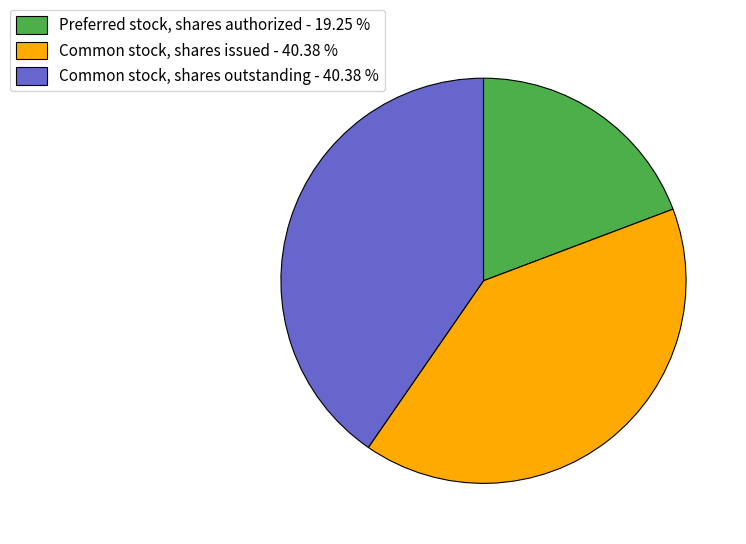

Do Preferred stock, shares authorized and Common stock, shares issued together represent more than half of the pie?

Yes